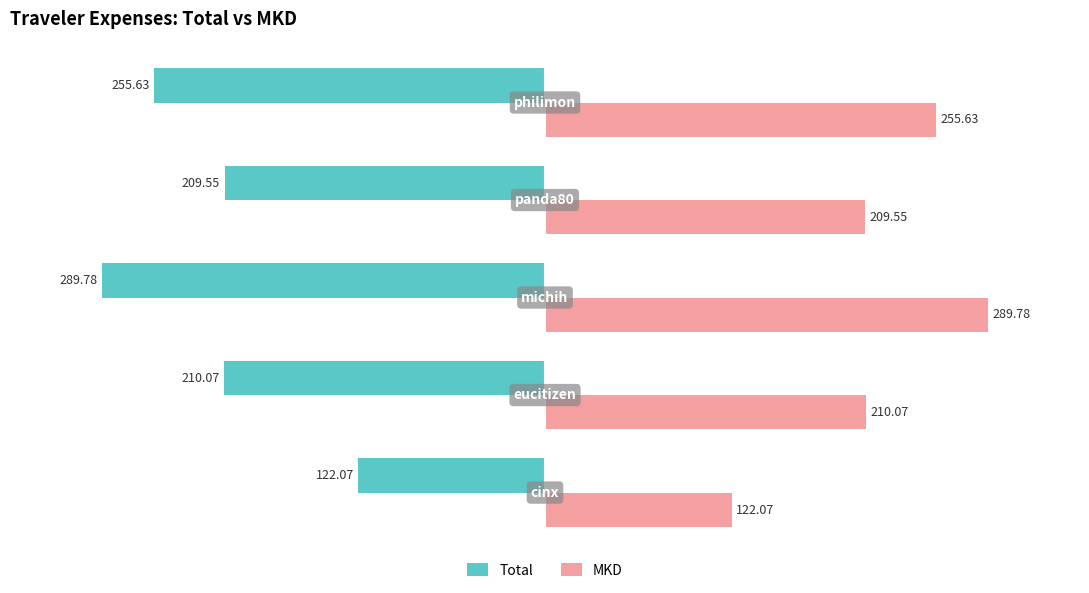

What is the difference between the maximum and minimum values in the MKD series?

167.7